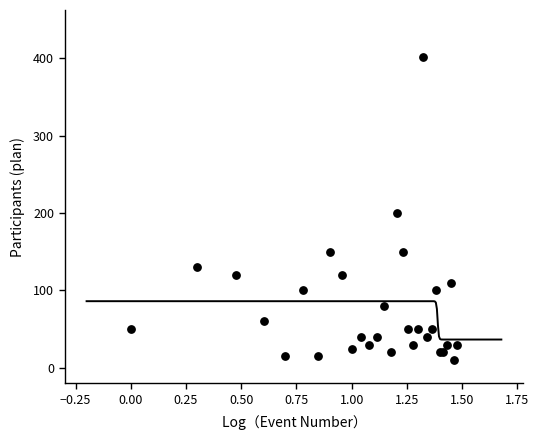

What Y value in the scatter plot is closest to 206?

200